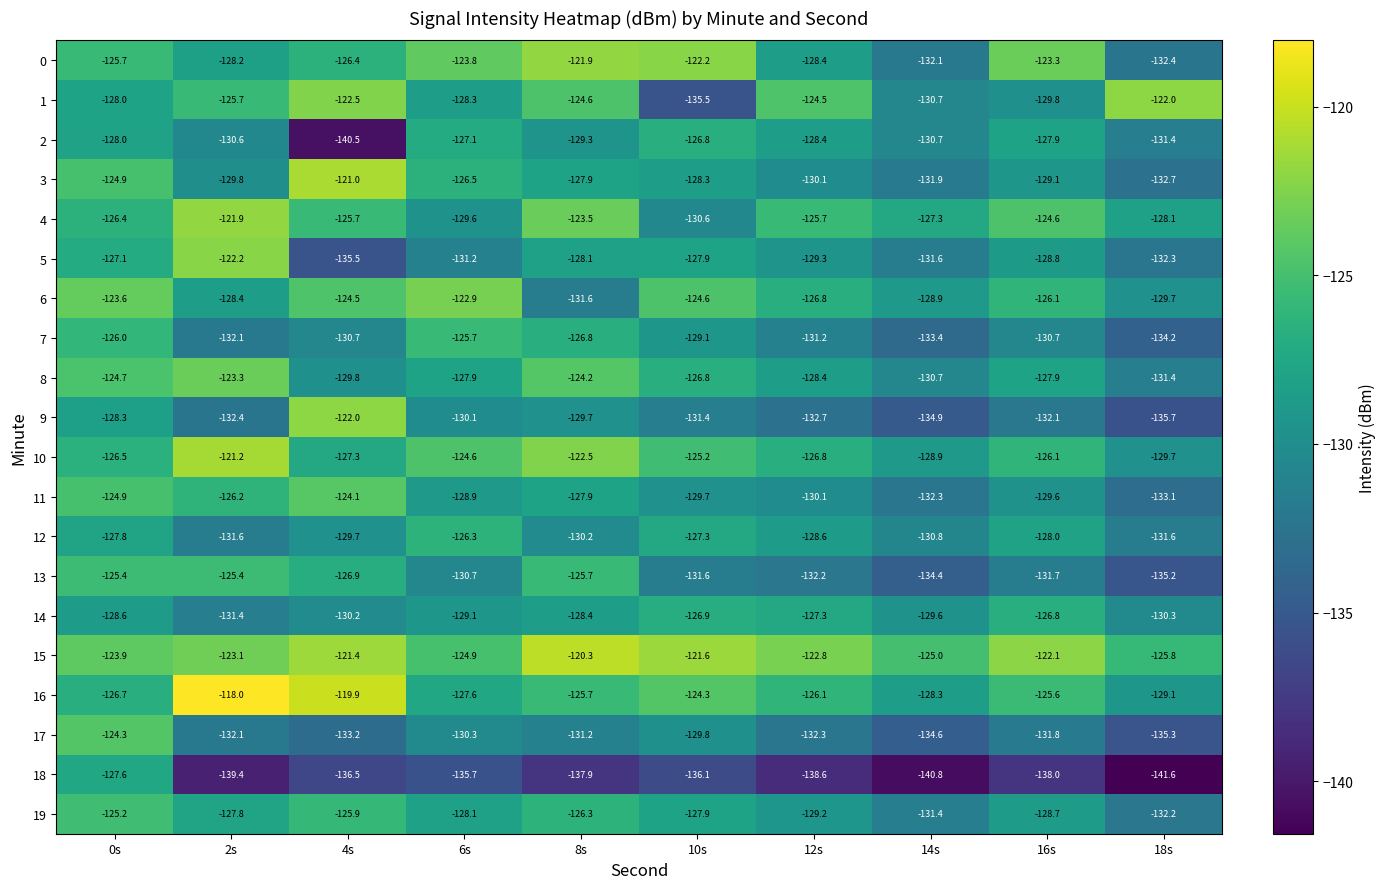

Which series has the largest total across all categories?

15